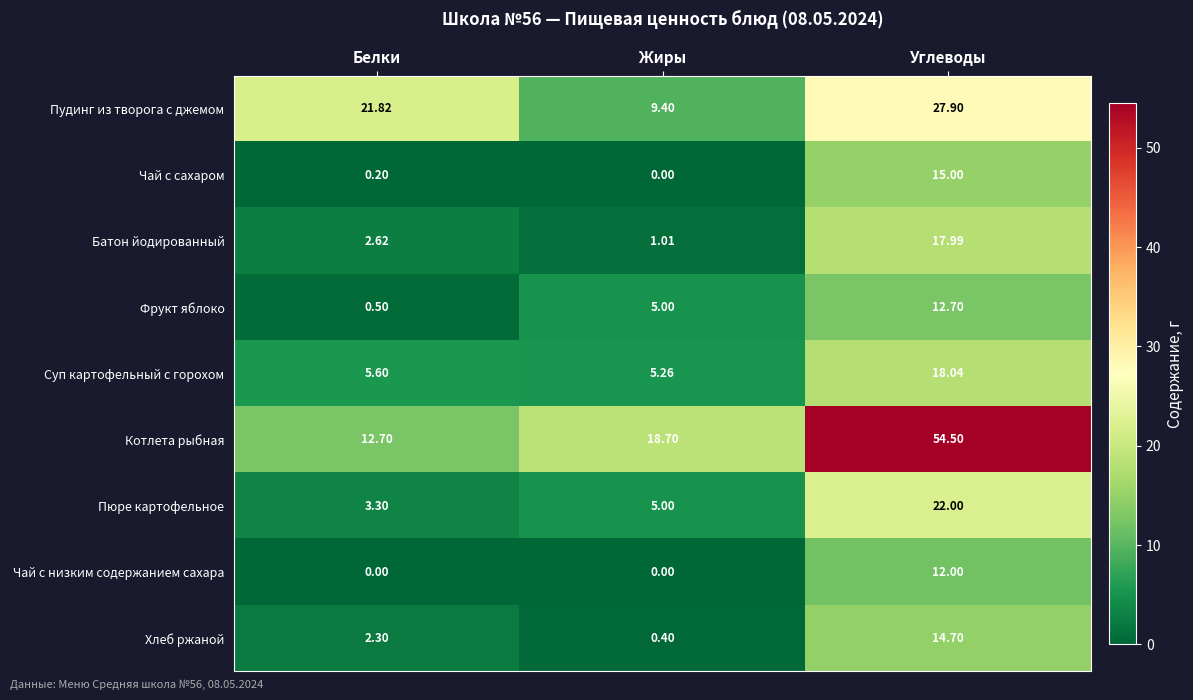

How many values in the Пюре картофельное series are below 5?

1